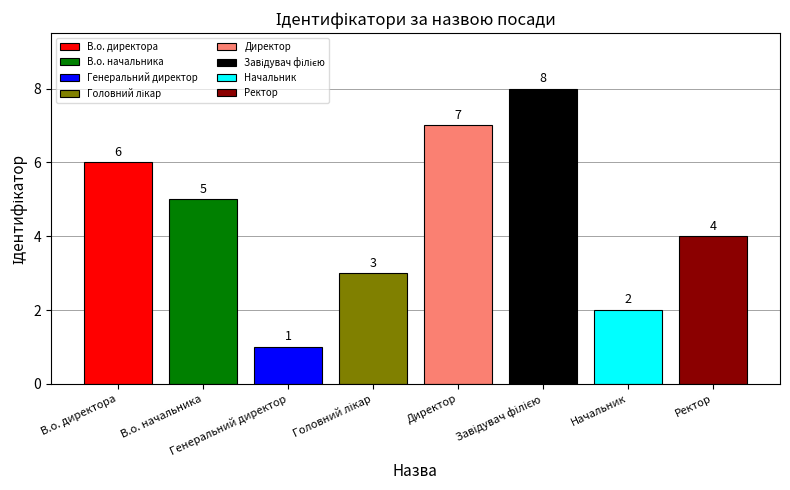

What position from the right is Ректор?

1